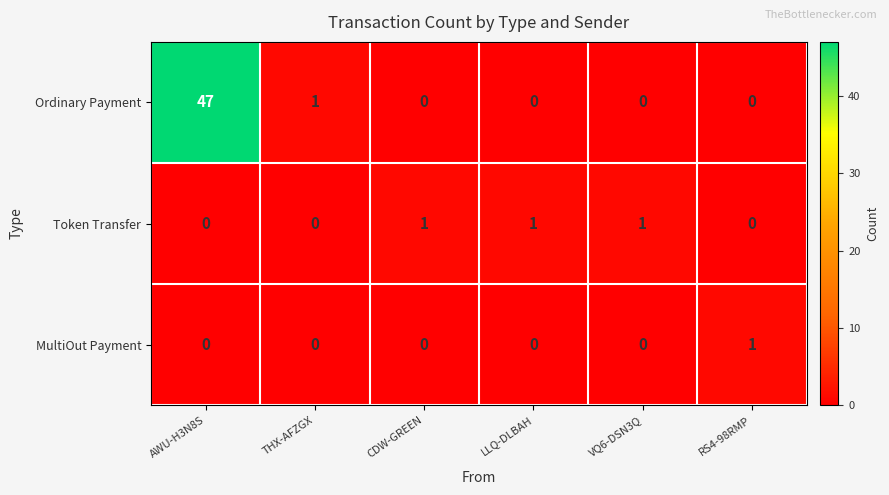

How many series are shown in this chart?

3